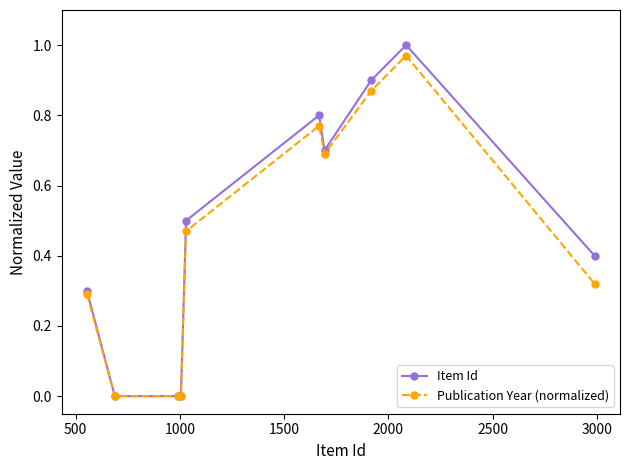

Which series has the largest total across all categories?

Item Id